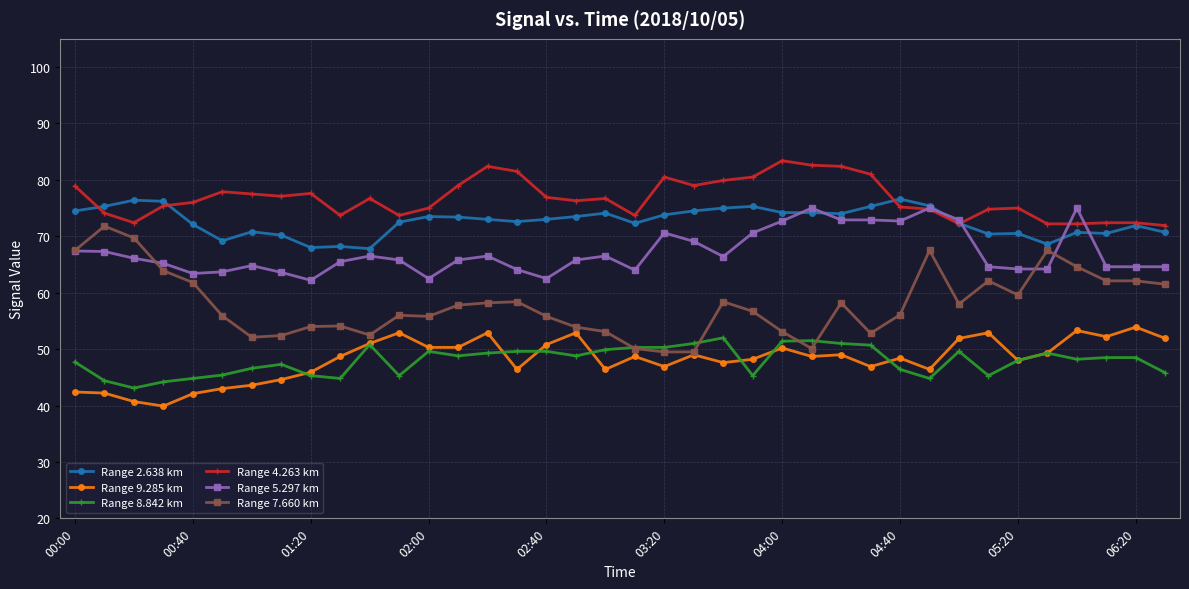

Count the number of categories in the chart.

38